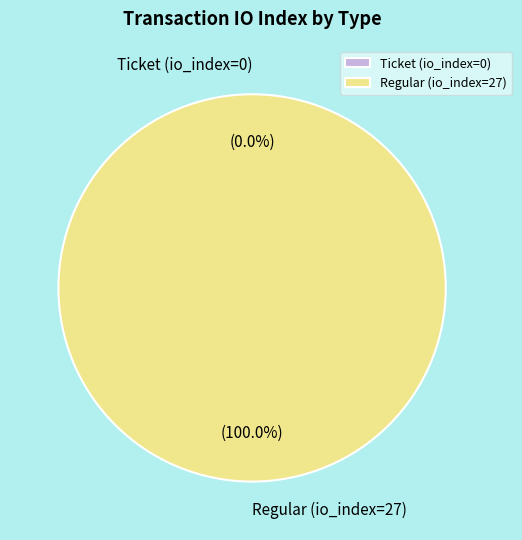

How many segments does this pie chart have?

2